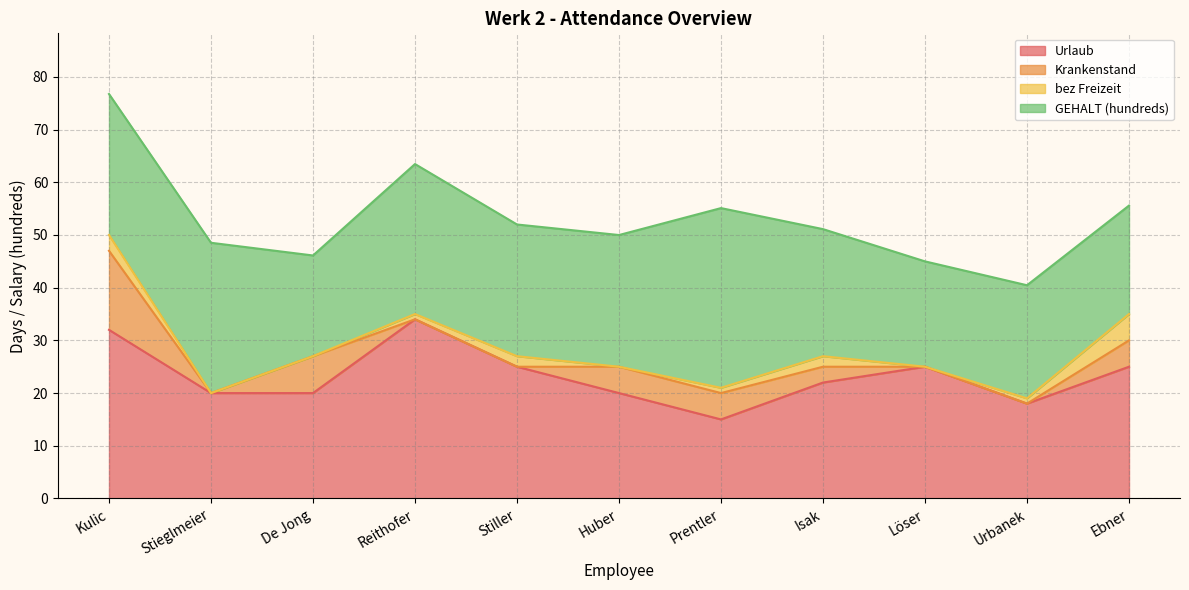

List the series in order of their peak value, lowest first.

bez Freizeit, Krankenstand, Urlaub, GEHALT (hundreds)